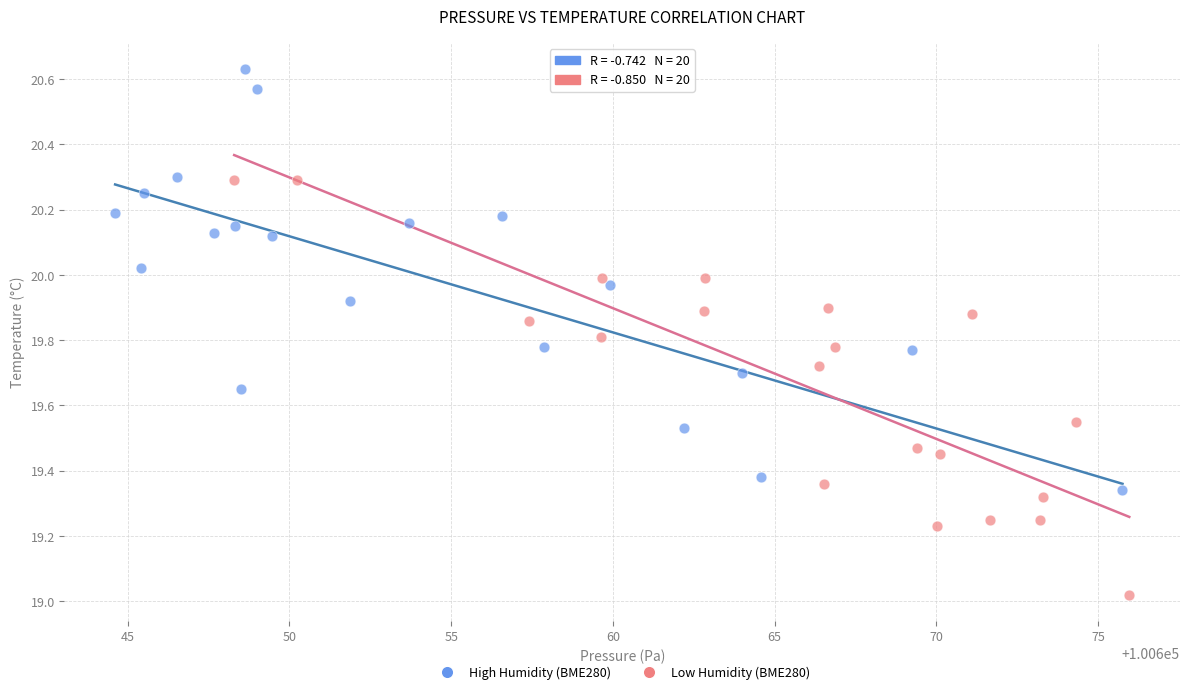

Which series reaches the minimum Y coordinate?

Low Humidity (BME280)